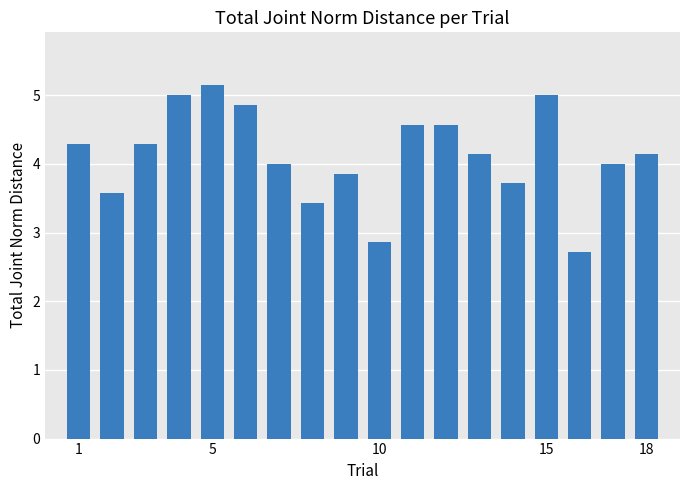

How many categories are shown in the chart?

18